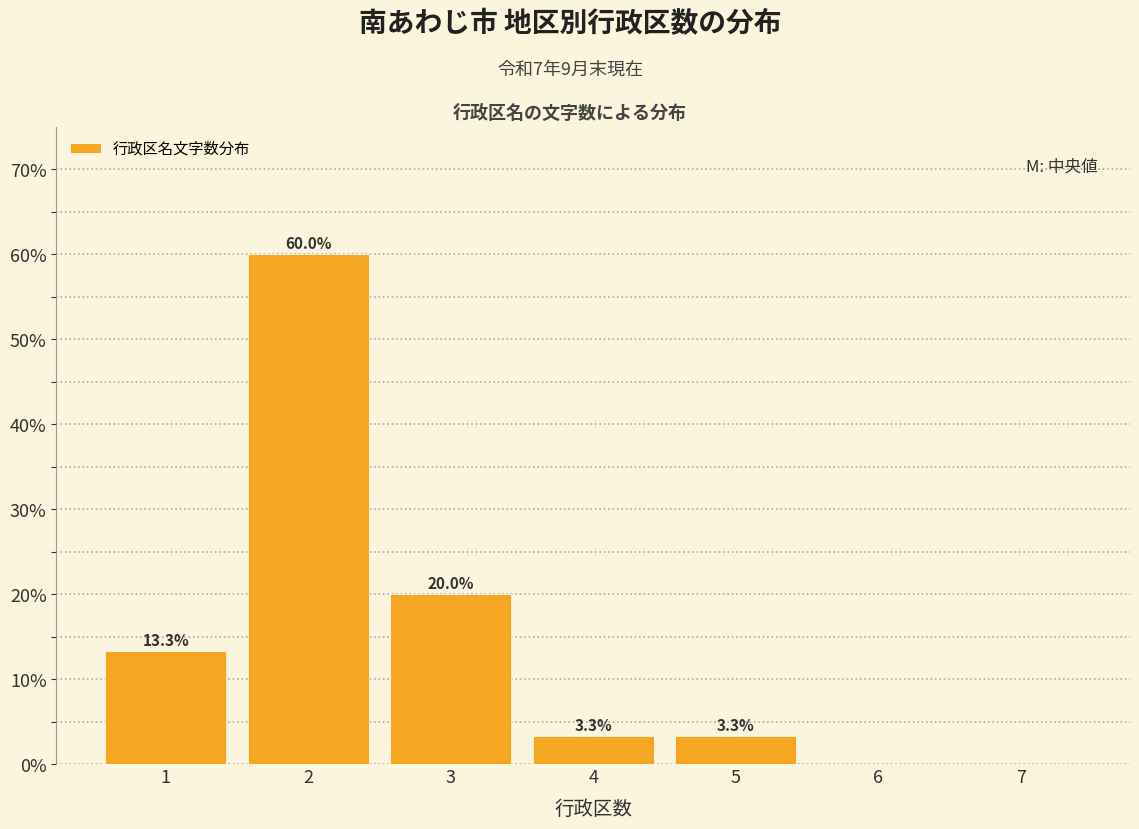

Reading left to right, transcribe all the data shown in this chart.

1=13.3	2=60.0	3=20.0	4=3.3	5=3.3	6=0.0	7=0.0